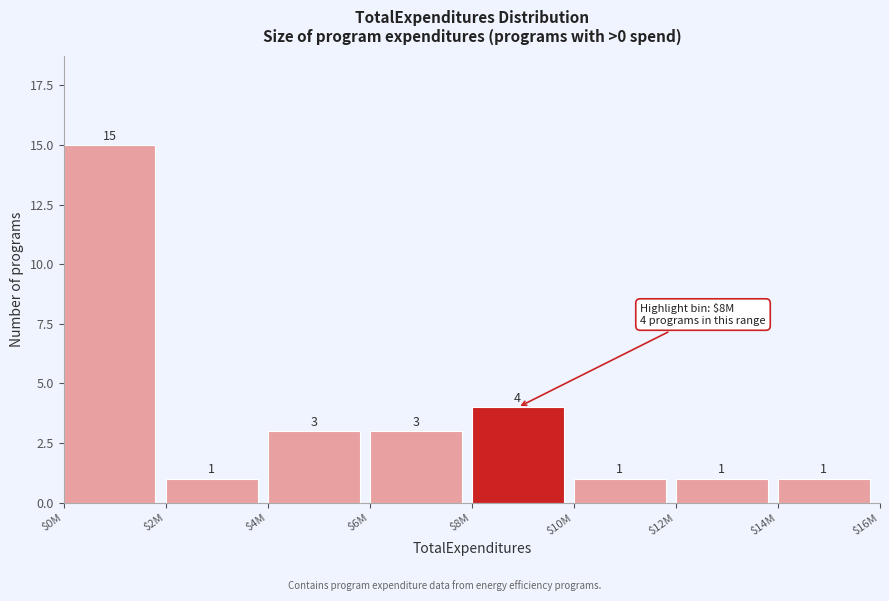

Reading left to right, list all the values displayed in this chart.

15	1	3	3	4	1	1	1